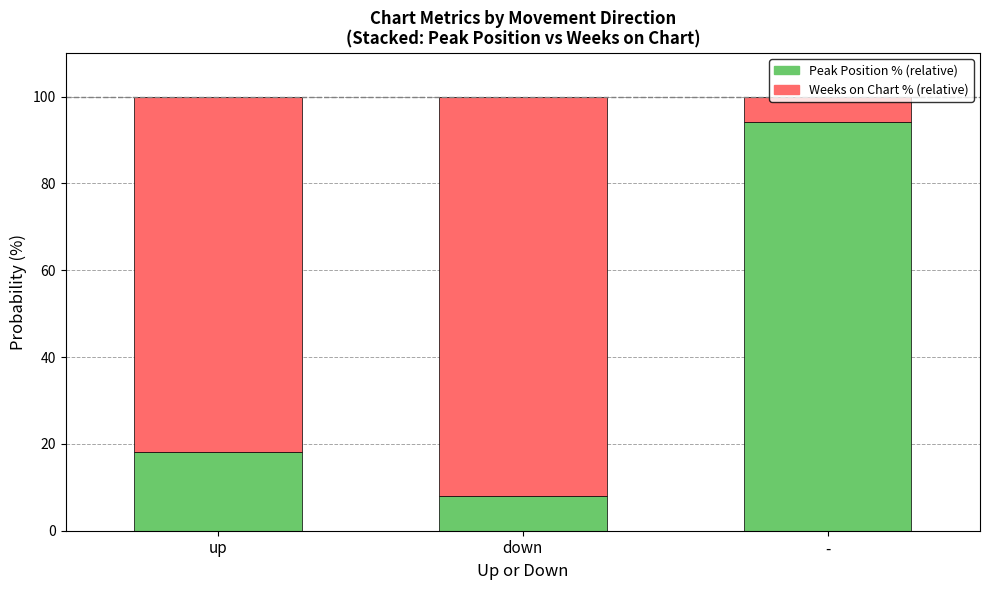

The Peak Position % (relative) series shows 18.1 at up. True or false?

True